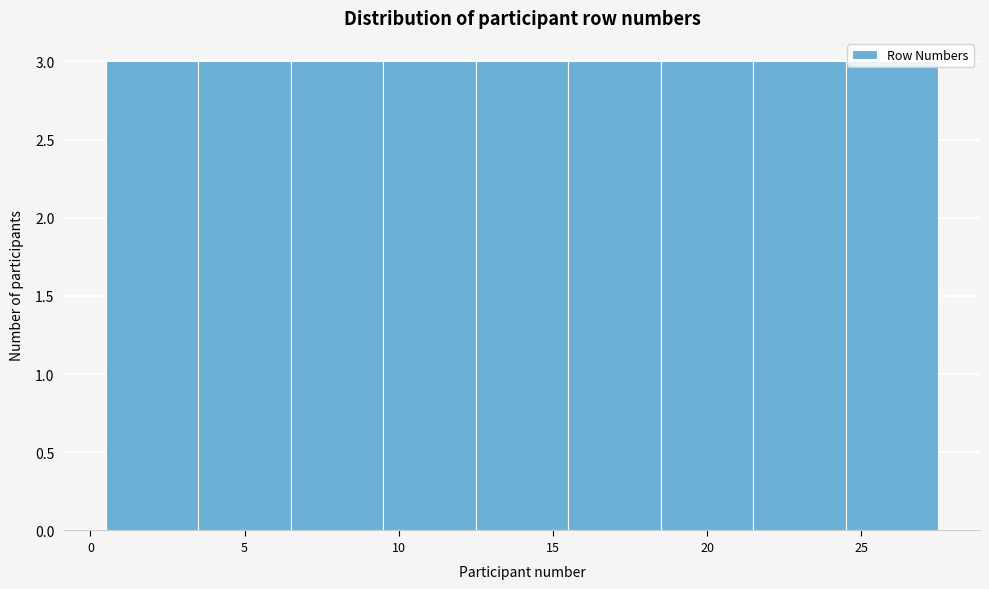

Reading left to right, list every bar in this chart as the range it spans on the x-axis followed by its height. The values are not printed on the chart, so give them approximately, as read against the axis.

0.5 to 3.5: 3
3.5 to 6.5: 3
6.5 to 9.5: 3
9.5 to 12.5: 3
12.5 to 15.5: 3
15.5 to 18.5: 3
18.5 to 21.5: 3
21.5 to 24.5: 3
24.5 to 27.5: 3